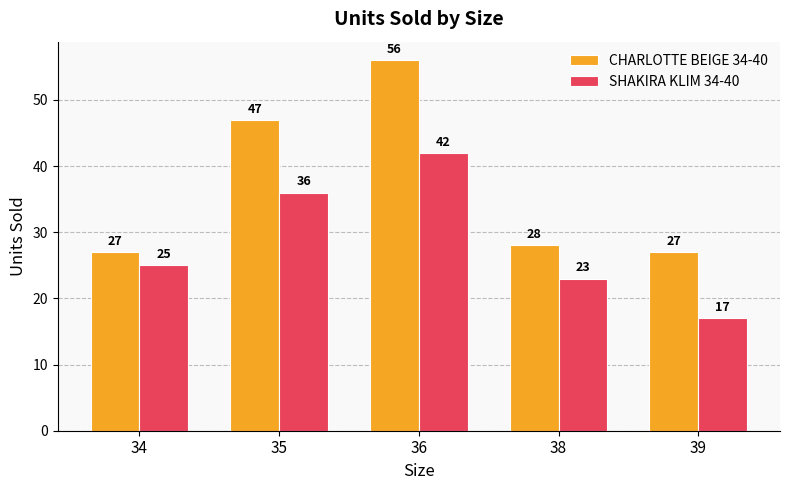

Is it true that CHARLOTTE BEIGE 34-40 equals 83 at 36?

False